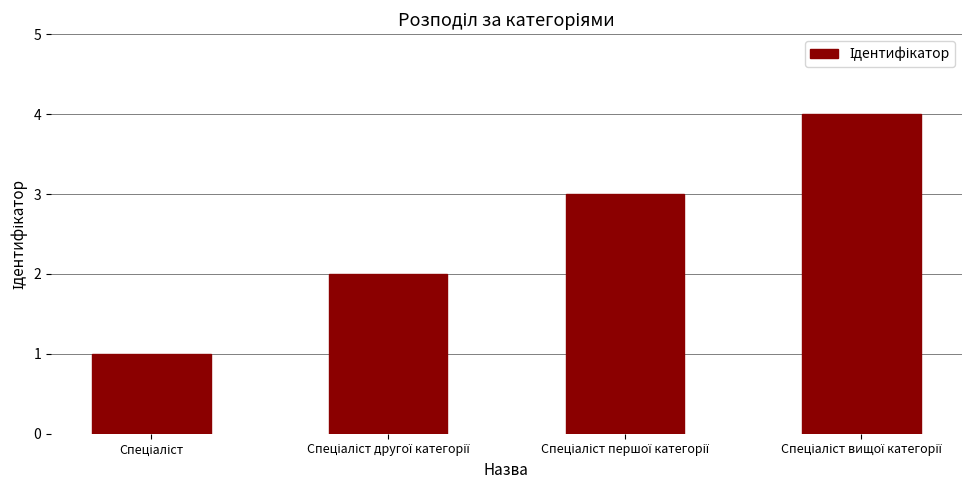

What is the greatest value displayed?

4